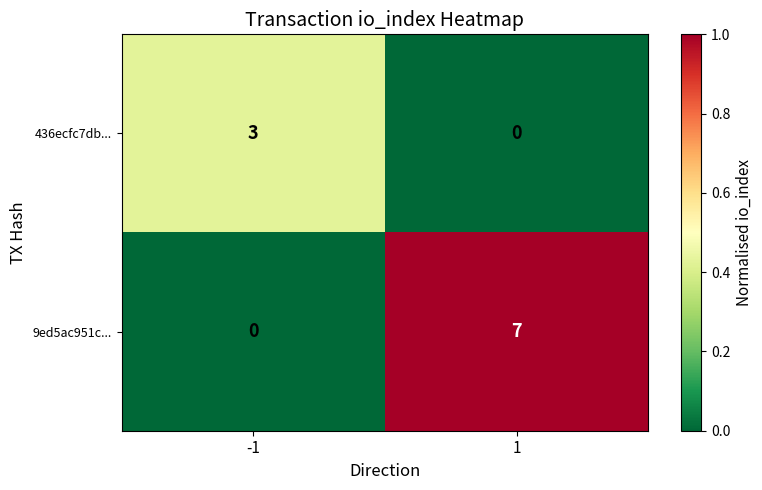

What is the difference between the 9ed5ac951c... values at 1 and -1?

7